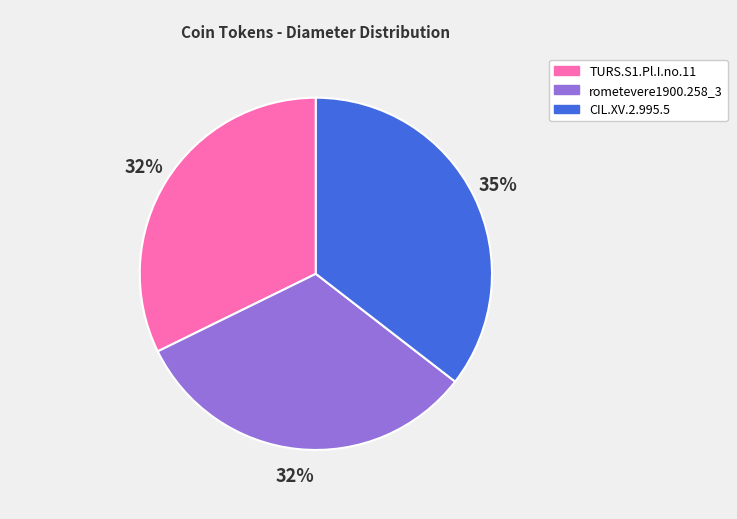

Which slice is the largest?

CIL.XV.2.995.5